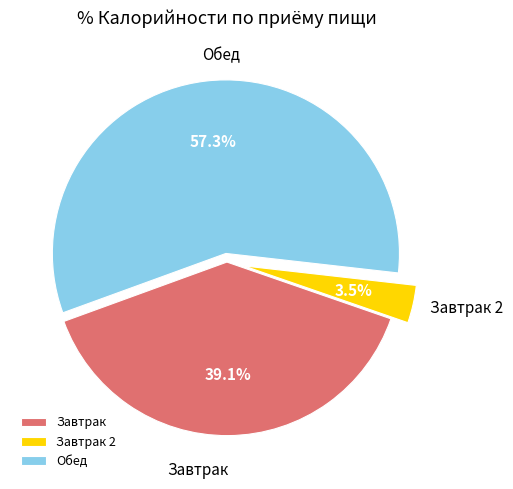

Which slice is the smallest?

Завтрак 2